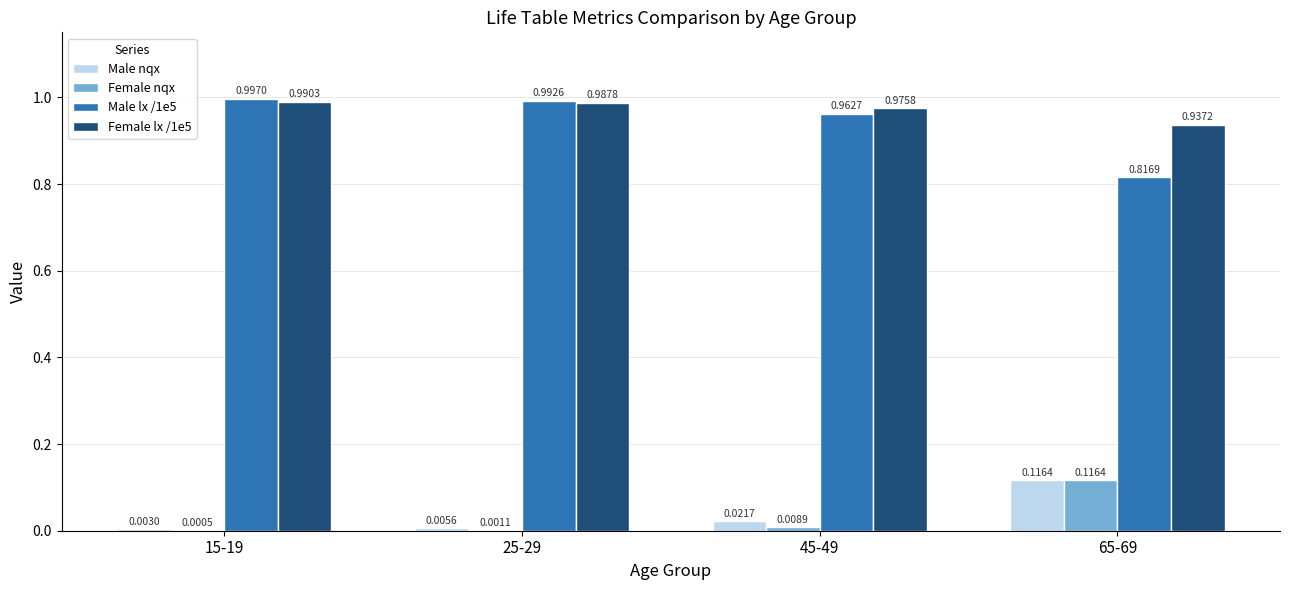

Between 45-49 and 65-69, which series saw the biggest shift?

Male lx /1e5